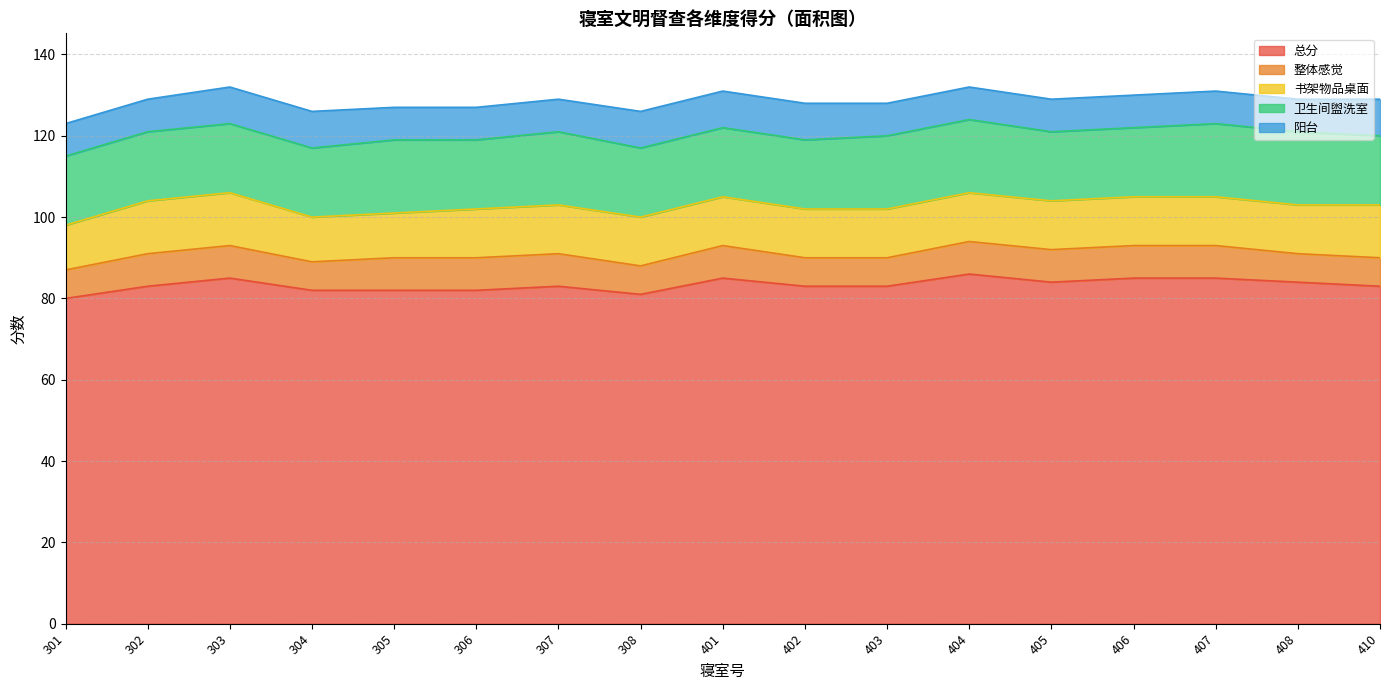

At how many categories does at least one series exceed 70?

17